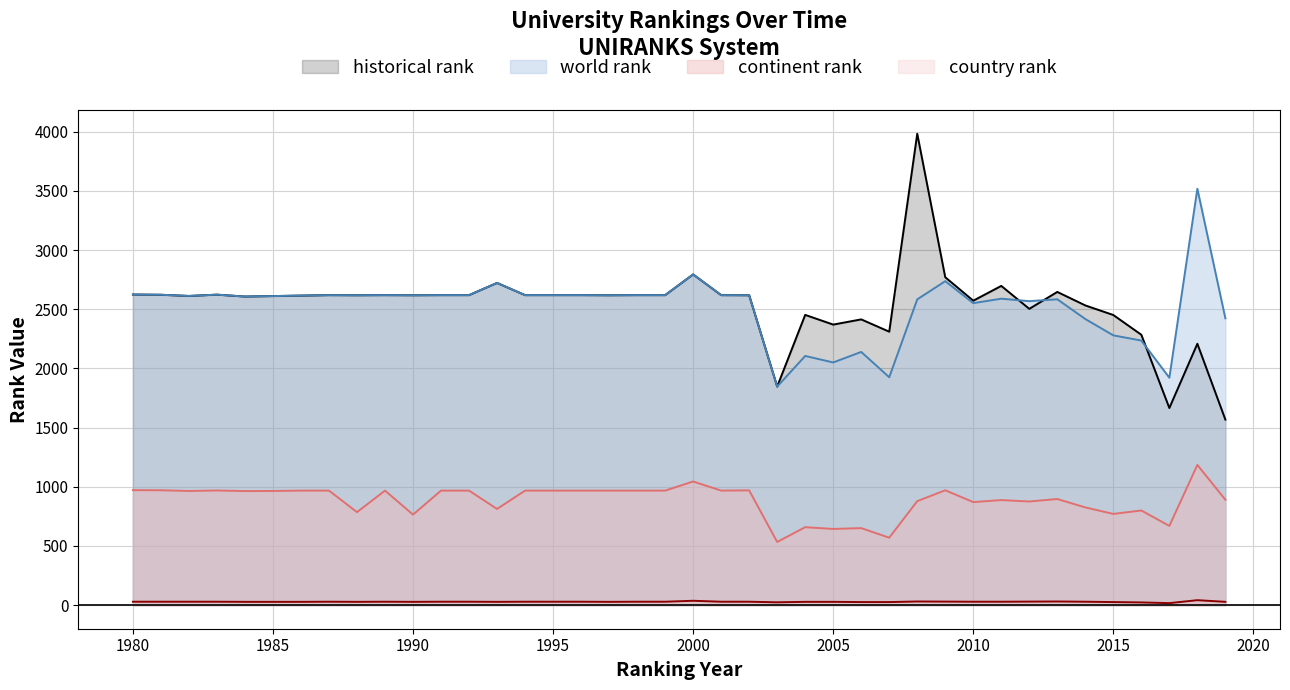

In continent rank, how many points are higher than both neighbors (excluding endpoints)?

11